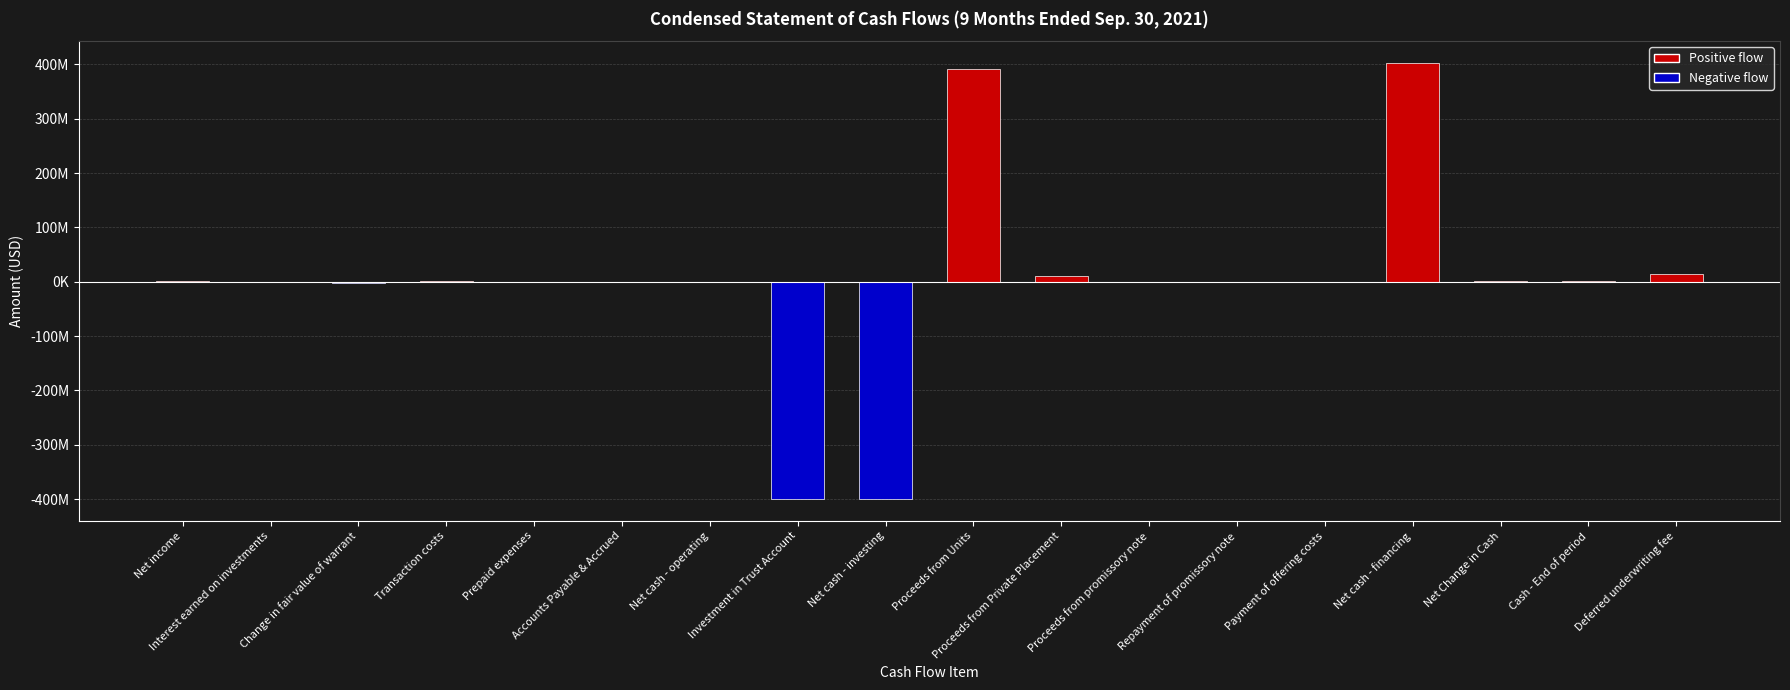

The chart shows a value of 148311 at Proceeds from promissory note. True or false?

True